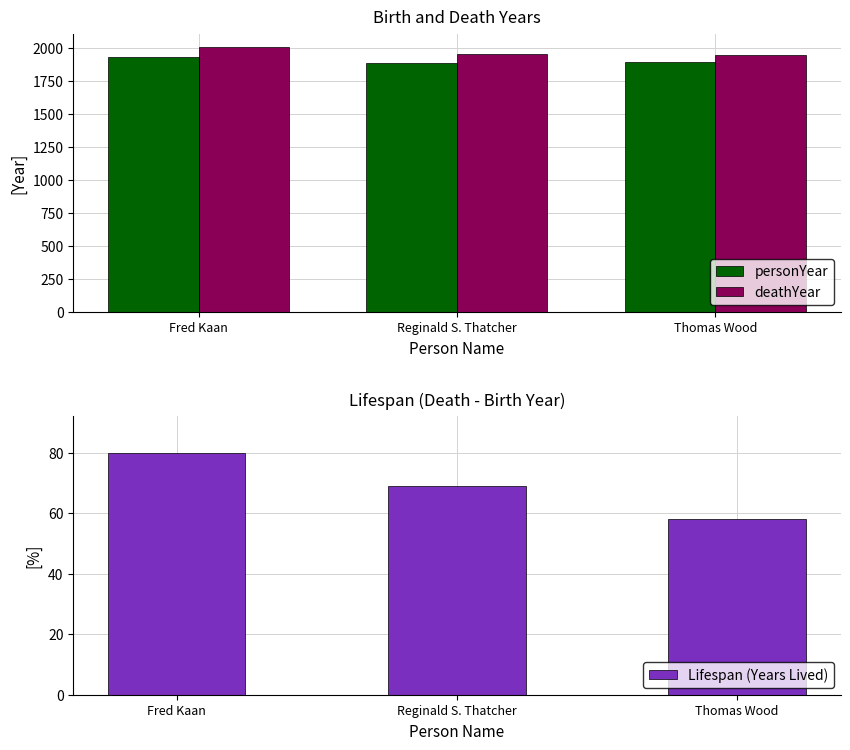

Which category has the lowest value in the personYear series?

Reginald S. Thatcher